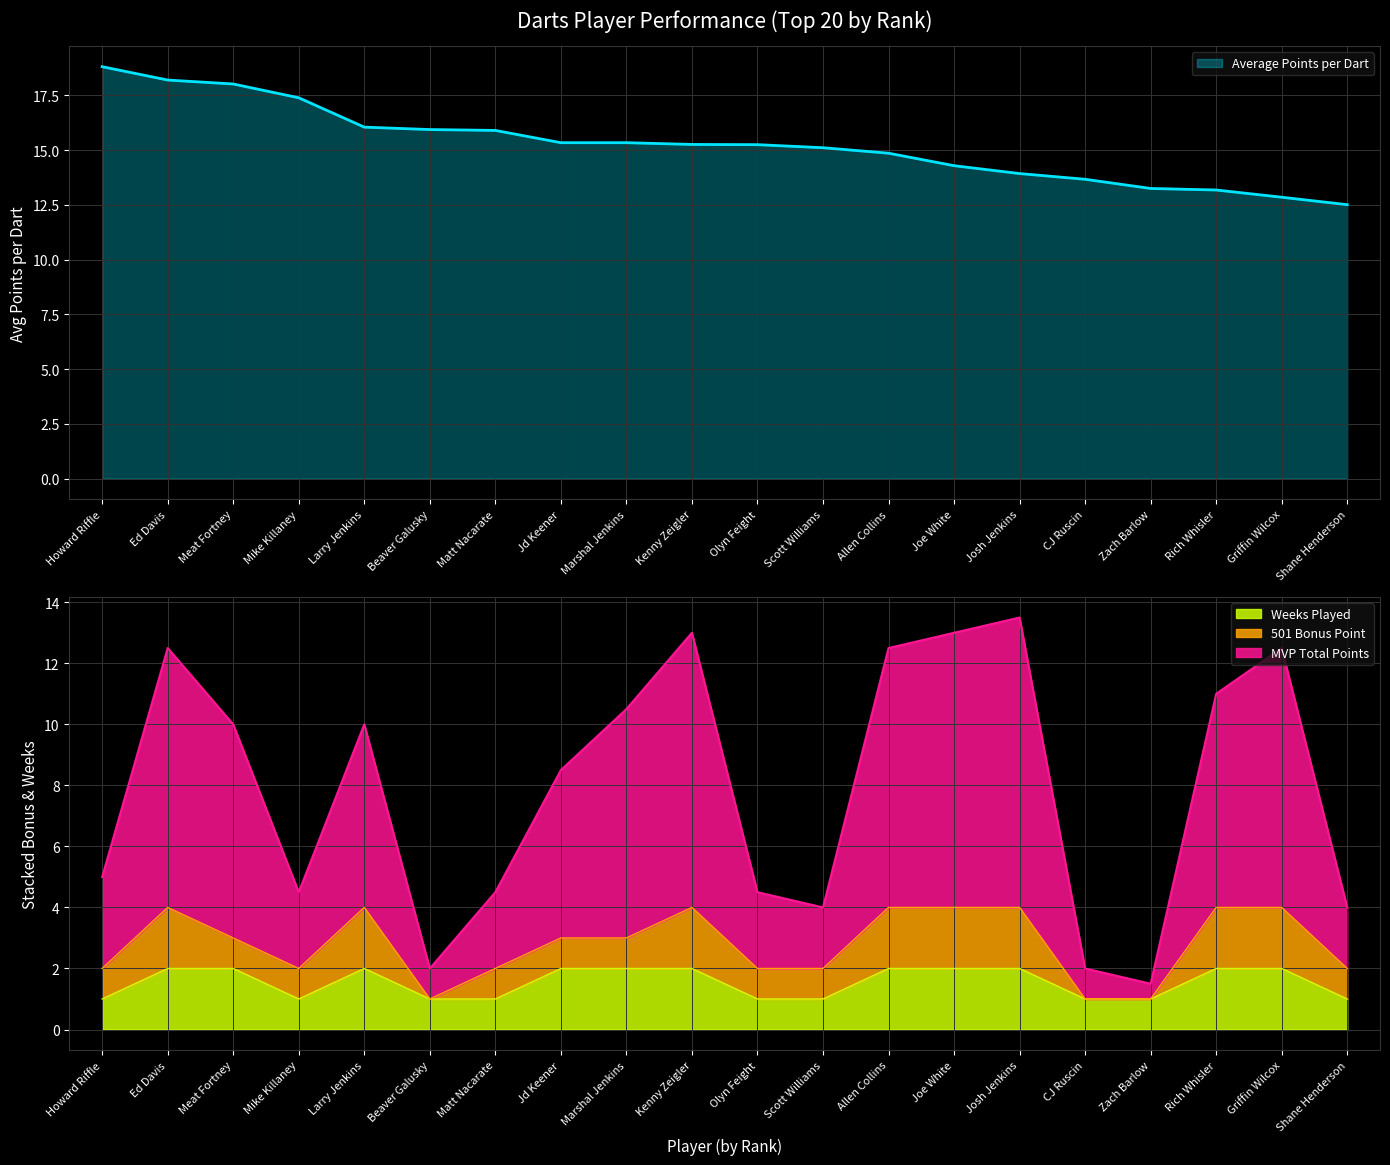

At which label does Average Points per Dart first exceed 15?

Howard Riffle